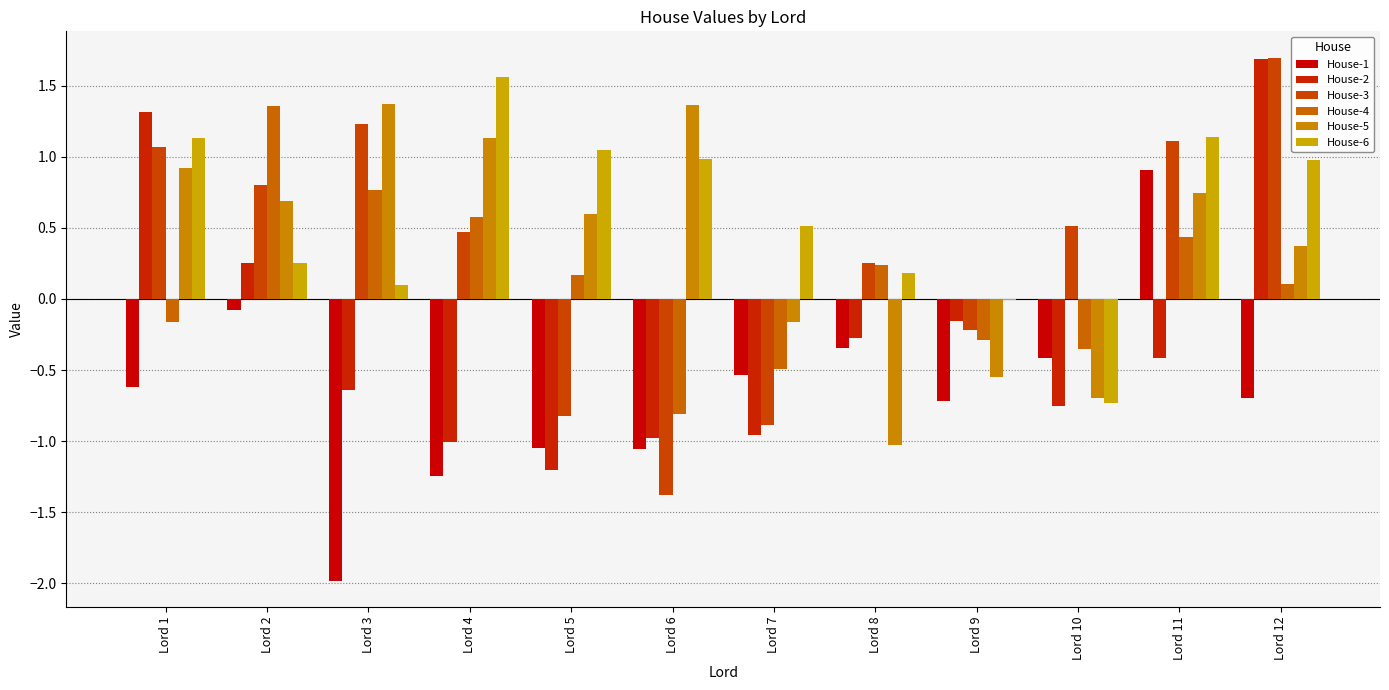

Are the bars horizontal?

No